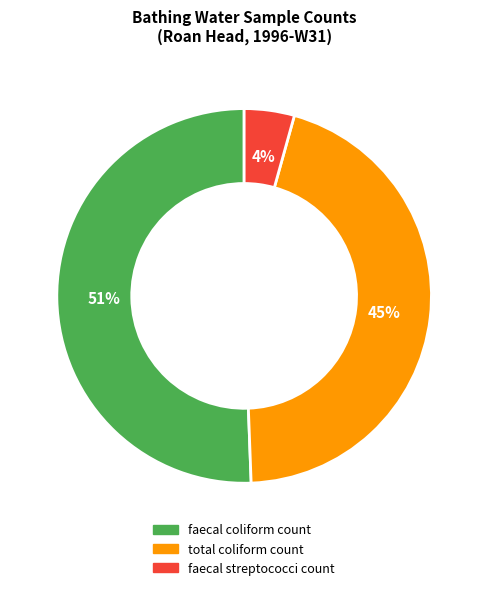

Does total coliform count represent more than half of the total?

No